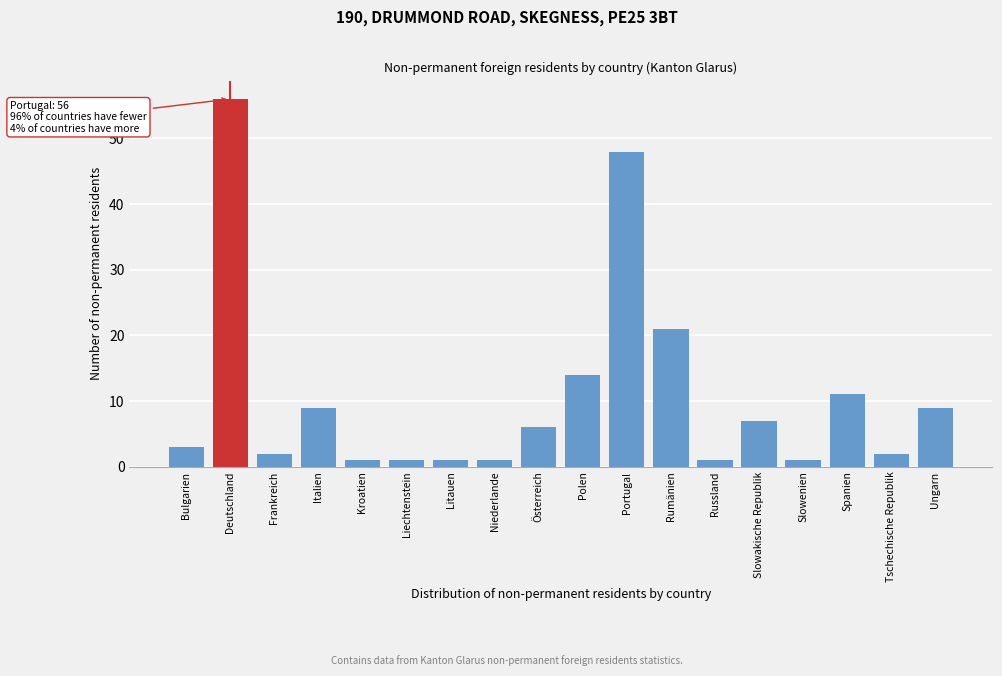

Reading right to left, transcribe all the data shown in this chart.

9	2	11	1	7	1	21	48	14	6	1	1	1	1	9	2	56	3